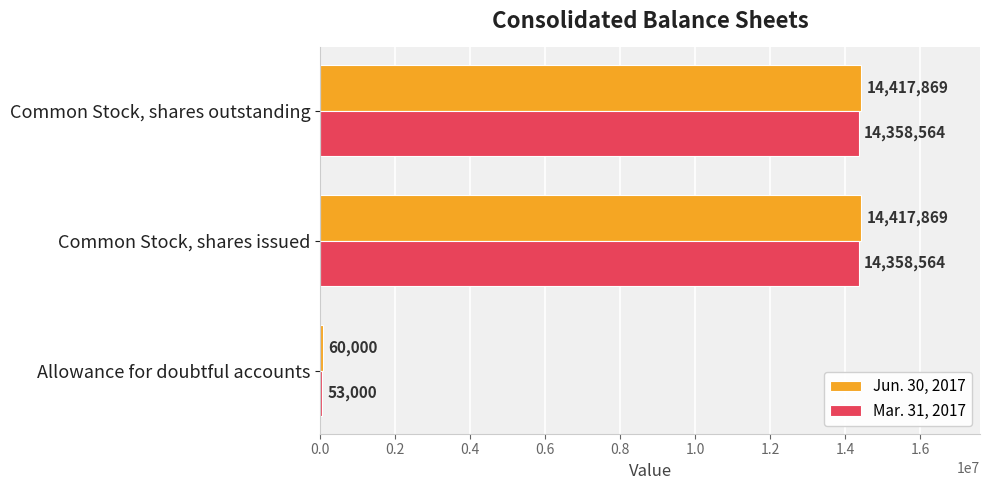

The value of Jun. 30, 2017 at Common Stock, shares issued is 14417869. True or false?

True